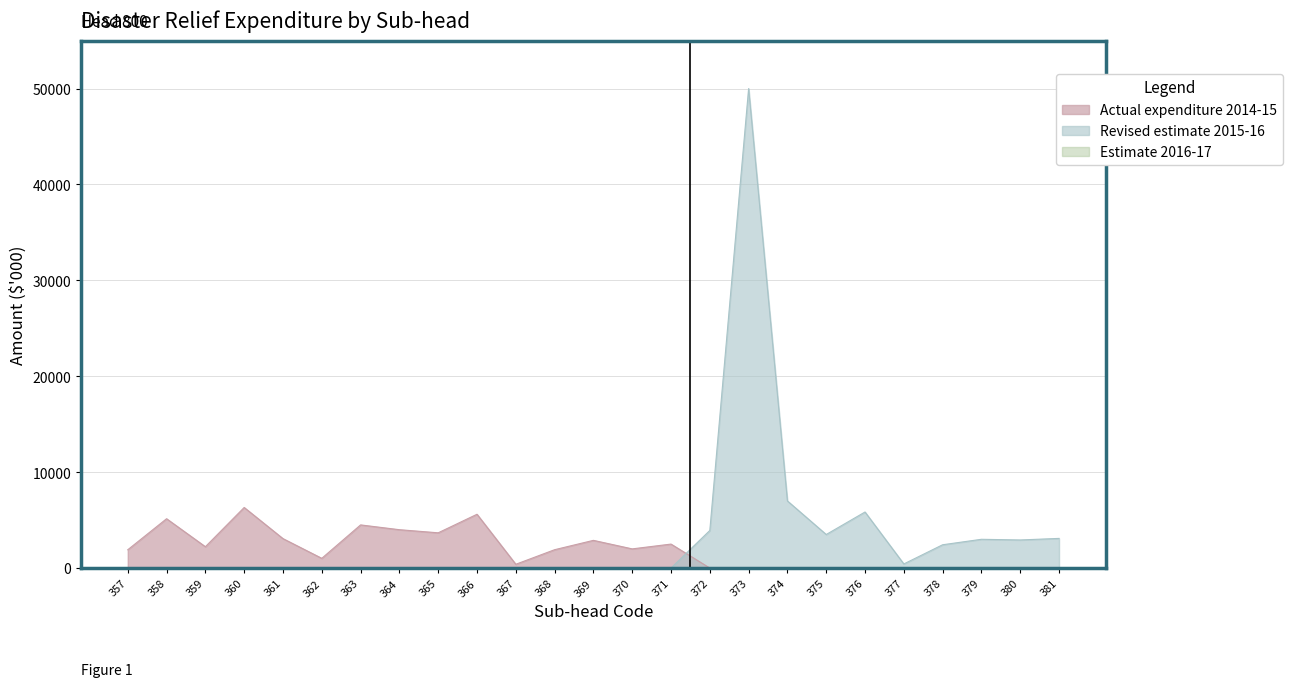

Which has a higher value, 361 or 378?

361